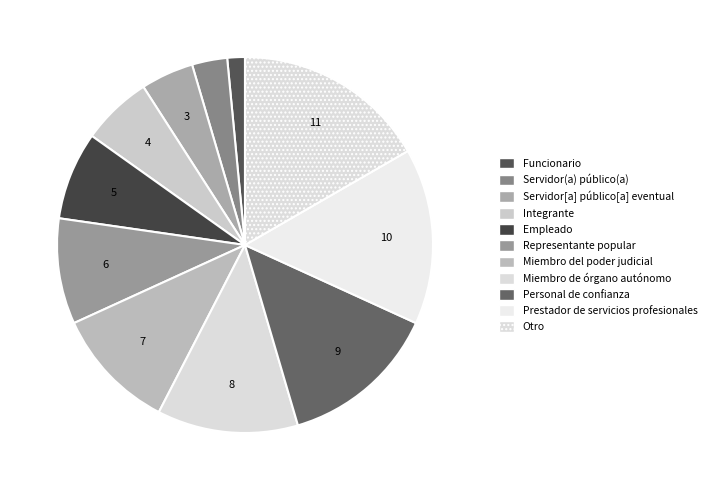

What is the smallest slice in the pie chart?

Funcionario